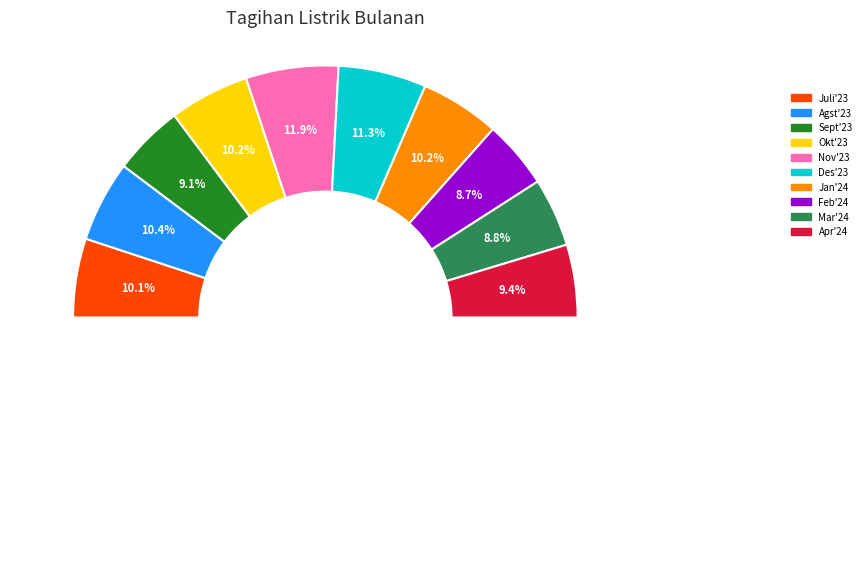

To the nearest percent, what percentage of the pie is Feb'24?

9%